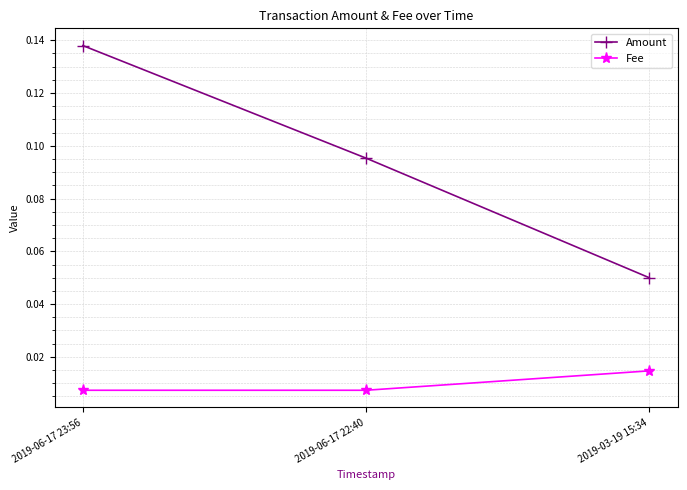

How many lines are shown in the chart?

2